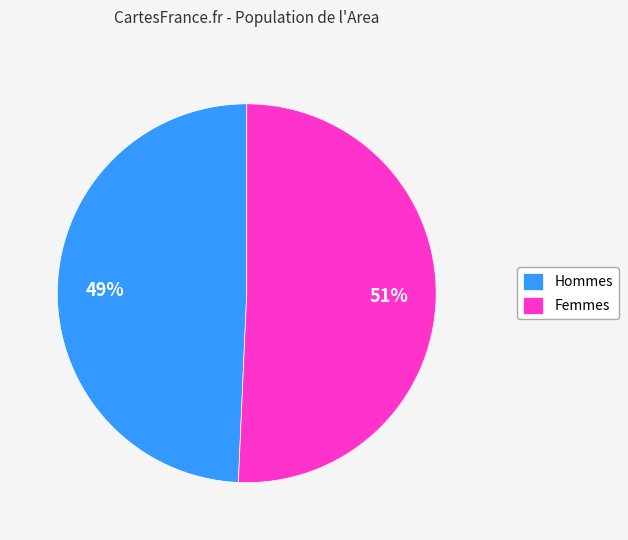

Is it true that Hommes is 49% of the pie?

True